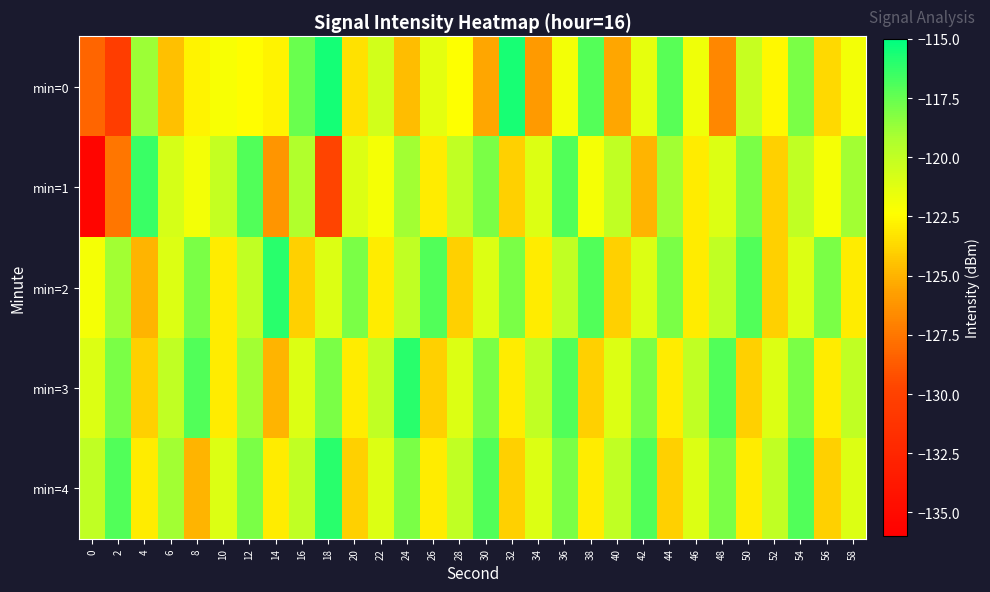

Rank the series at 14 from lowest to highest value.

min=1, min=3, min=4, min=0, min=2